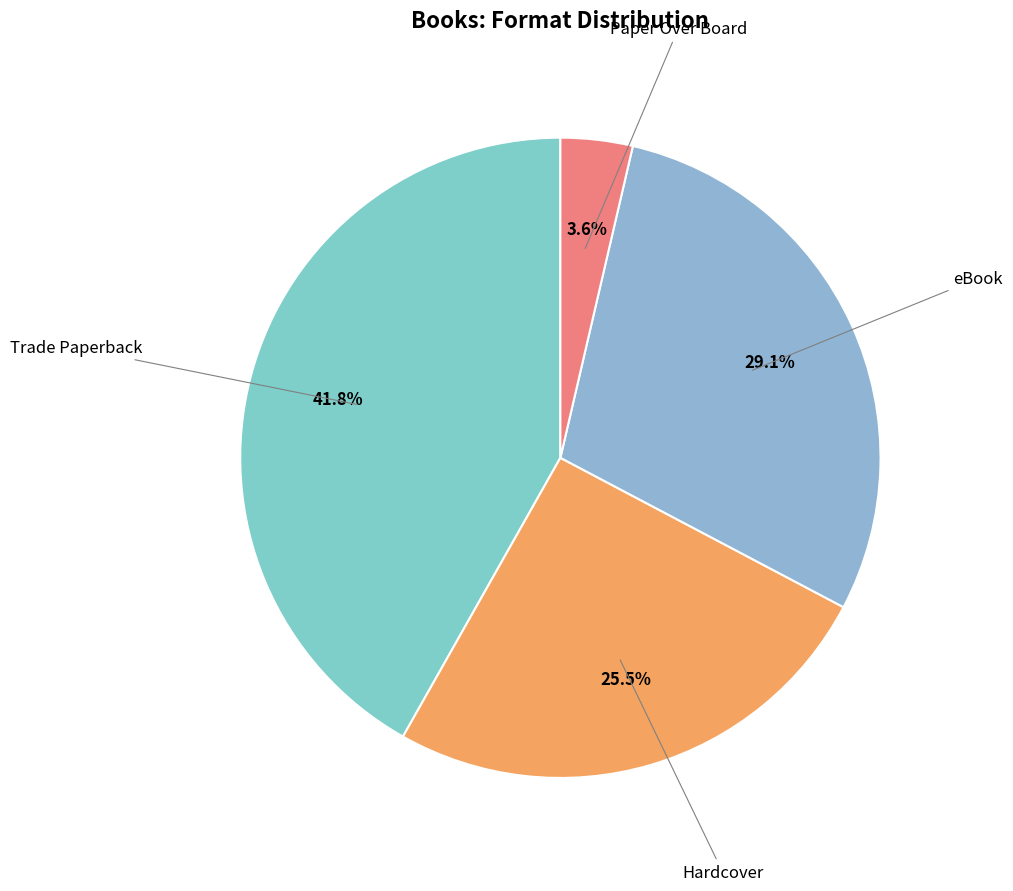

To the nearest percent, what percentage of the pie is eBook?

29%